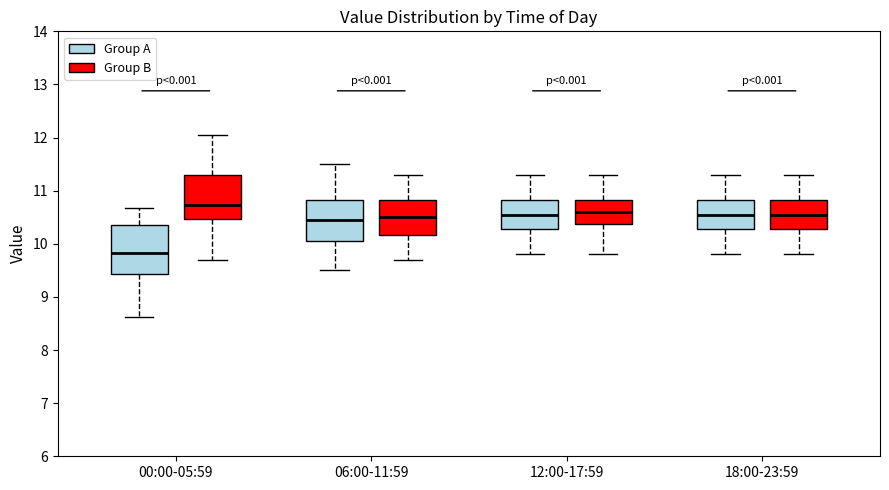

Reading left to right, transcribe this box plot: for each box, give where its median line is, the range the box spans, and where its two whiskers end, as read against the y-axis. The values are not printed on the chart, so give them approximately, as read against the axis.

00:00-05:59 (Group A): median 9.8, box 9.4 to 10.4, whiskers 8.6 to 10.7
00:00-05:59 (Group B): median 10.7, box 10.5 to 11.3, whiskers 9.7 to 12.1
06:00-11:59 (Group A): median 10.5, box 10.1 to 10.8, whiskers 9.5 to 11.5
06:00-11:59 (Group B): median 10.5, box 10.2 to 10.8, whiskers 9.7 to 11.3
12:00-17:59 (Group A): median 10.6, box 10.3 to 10.8, whiskers 9.8 to 11.3
12:00-17:59 (Group B): median 10.6, box 10.4 to 10.8, whiskers 9.8 to 11.3
18:00-23:59 (Group A): median 10.6, box 10.3 to 10.8, whiskers 9.8 to 11.3
18:00-23:59 (Group B): median 10.6, box 10.3 to 10.8, whiskers 9.8 to 11.3